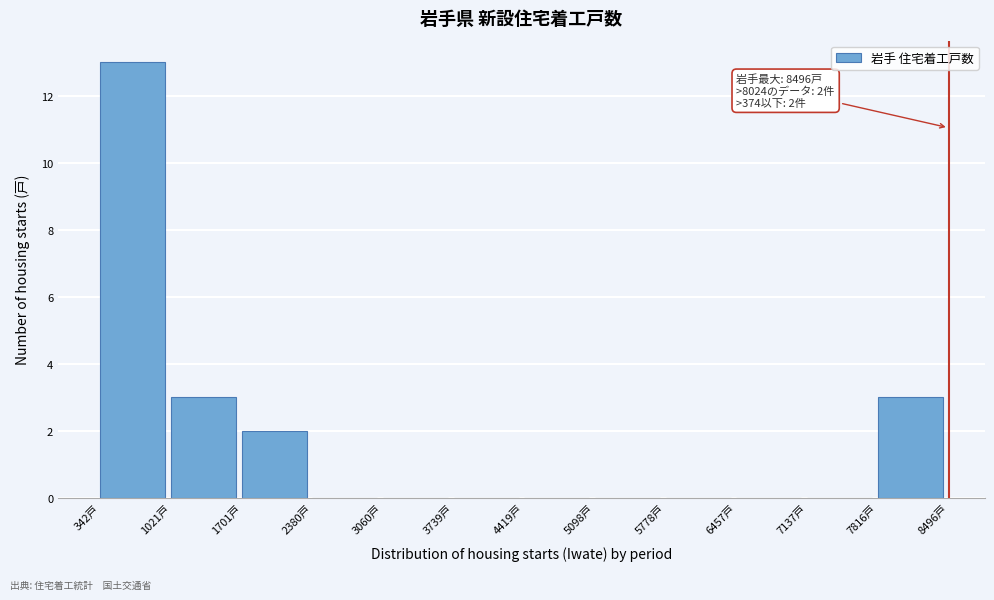

Over which range of the x-axis is the bar tallest?

300 to 1000